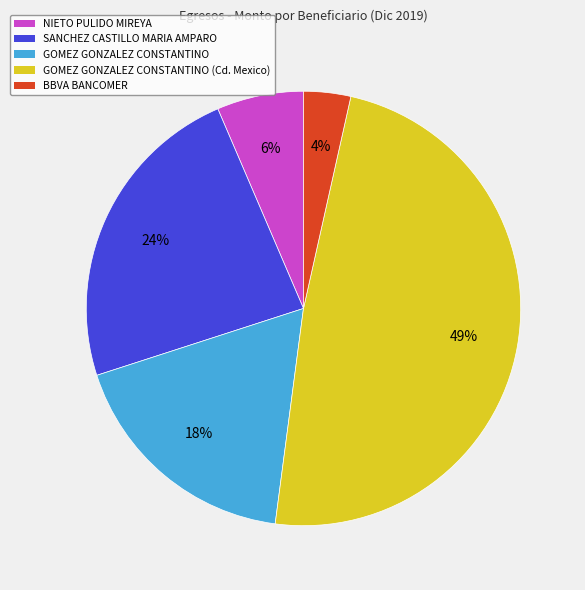

To the nearest percent, what percentage of the pie is GOMEZ GONZALEZ CONSTANTINO (Cd. Mexico)?

49%